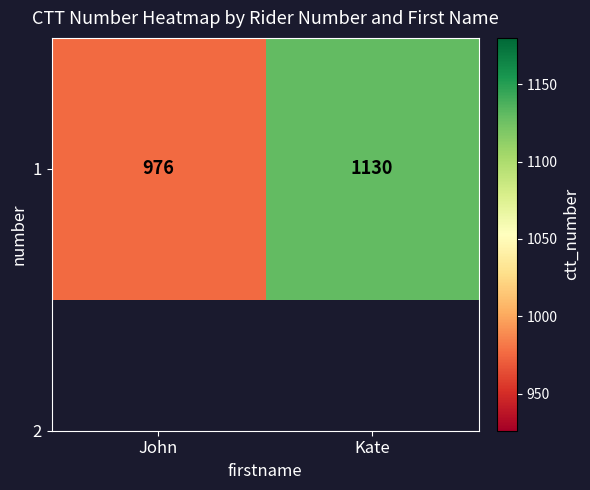

Which has a higher value, John or Kate?

Kate